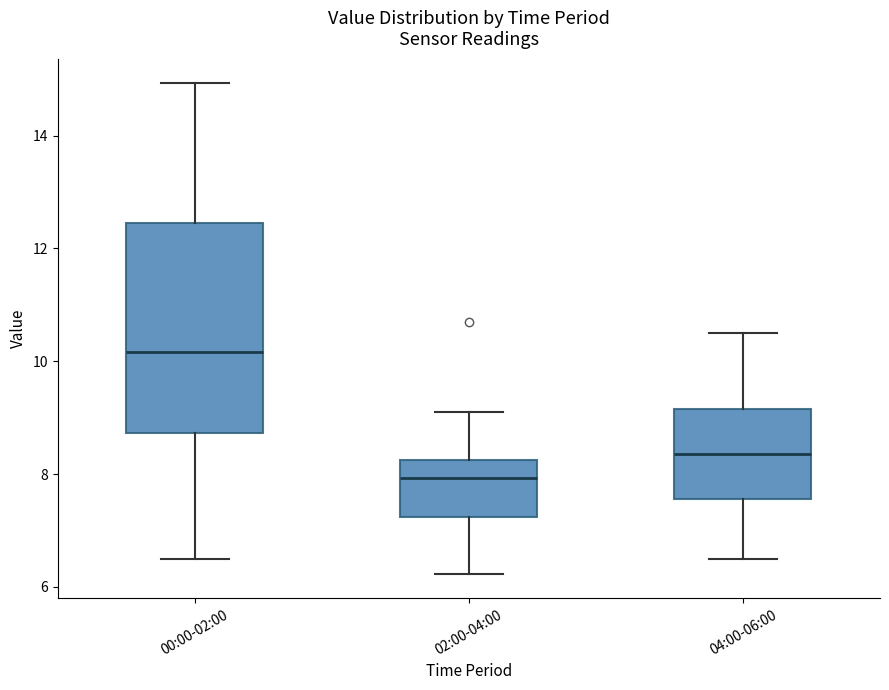

Reading left to right, transcribe this box plot: for each box, give where its median line is, the range the box spans, and where its two whiskers end, as read against the y-axis. The values are not printed on the chart, so give them approximately, as read against the axis.

00:00-02:00: median 10.2, box 8.8 to 12.4, whiskers 6.6 to 15.0
02:00-04:00: median 8.0, box 7.2 to 8.2, whiskers 6.2 to 9.2
04:00-06:00: median 8.4, box 7.6 to 9.2, whiskers 6.6 to 10.6